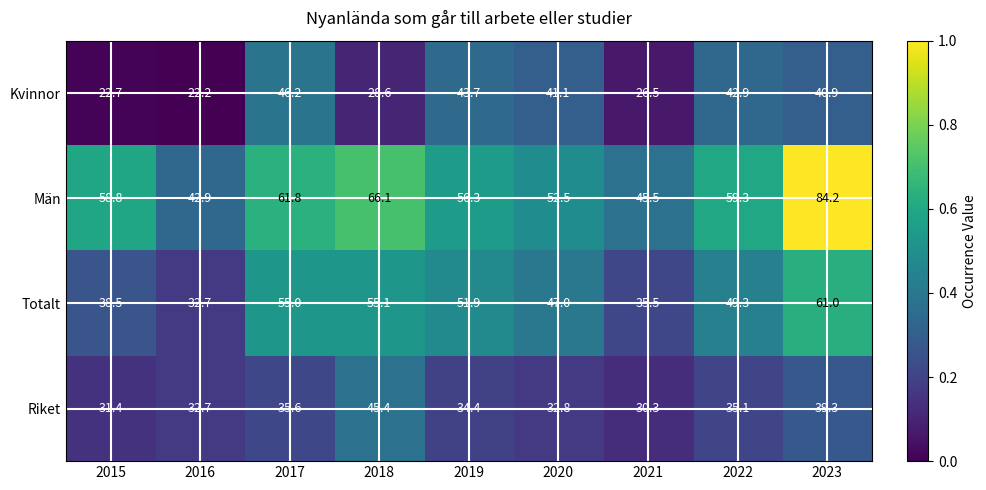

Which series has the largest range (max minus min)?

Män